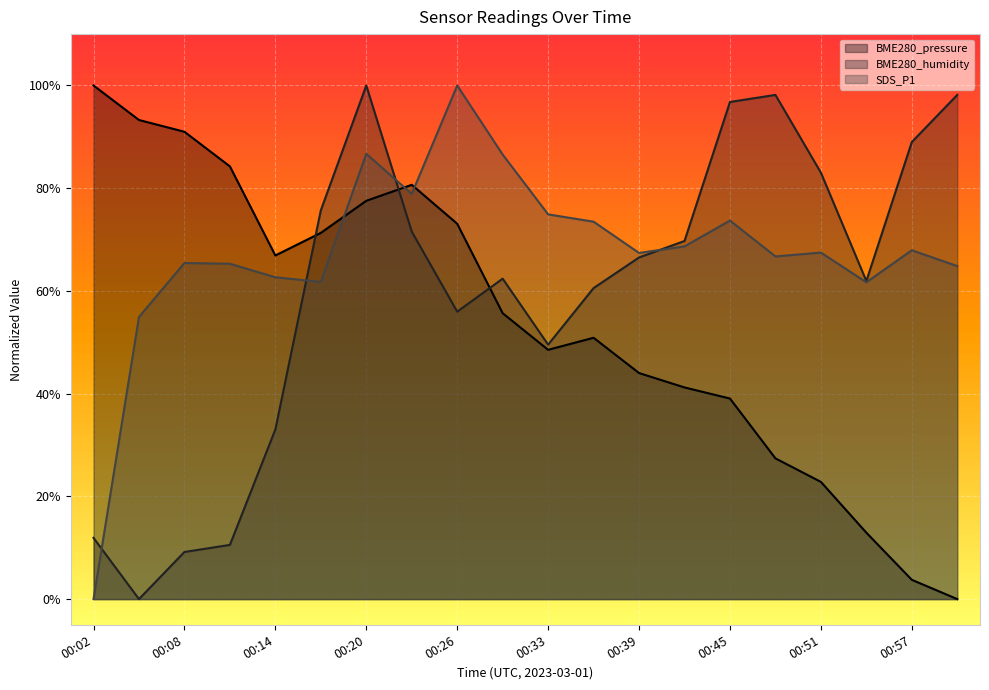

In BME280_pressure, how many points are lower than both neighbors (excluding endpoints)?

2